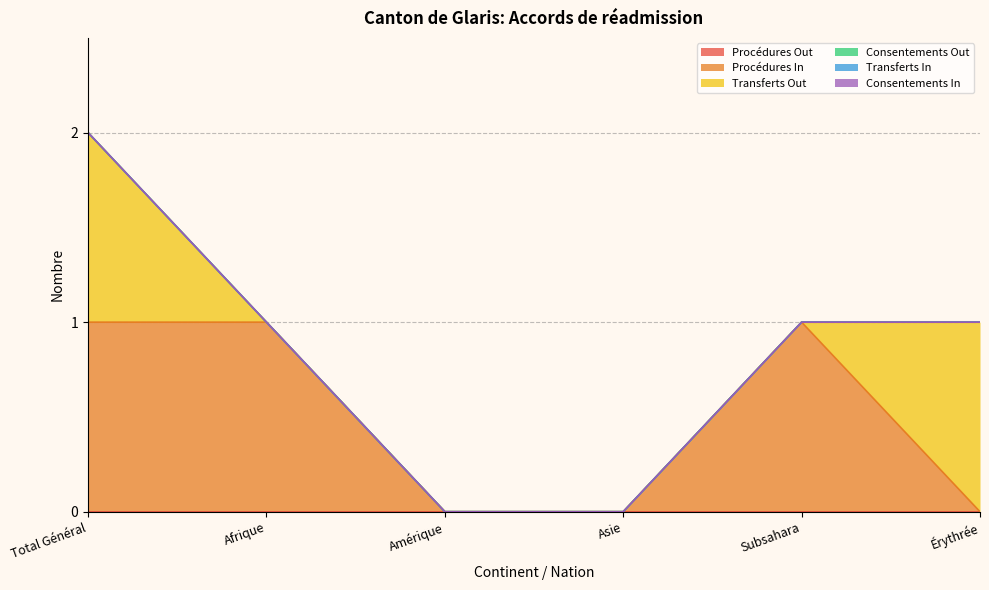

Between Asie and Érythrée, which series saw the biggest shift?

Transferts Out